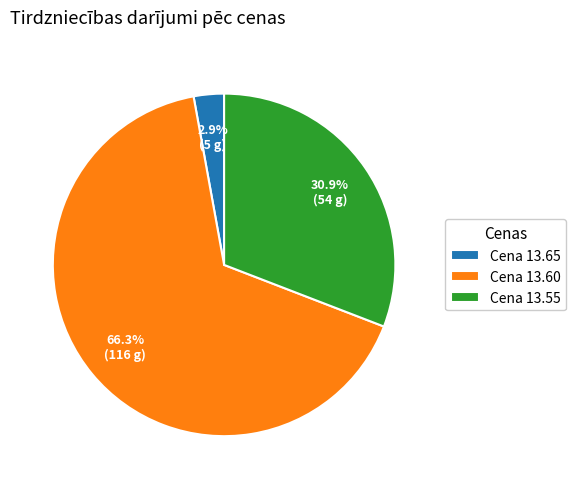

Rank the categories by value from lowest to highest.

Cena 13.65, Cena 13.55, Cena 13.60